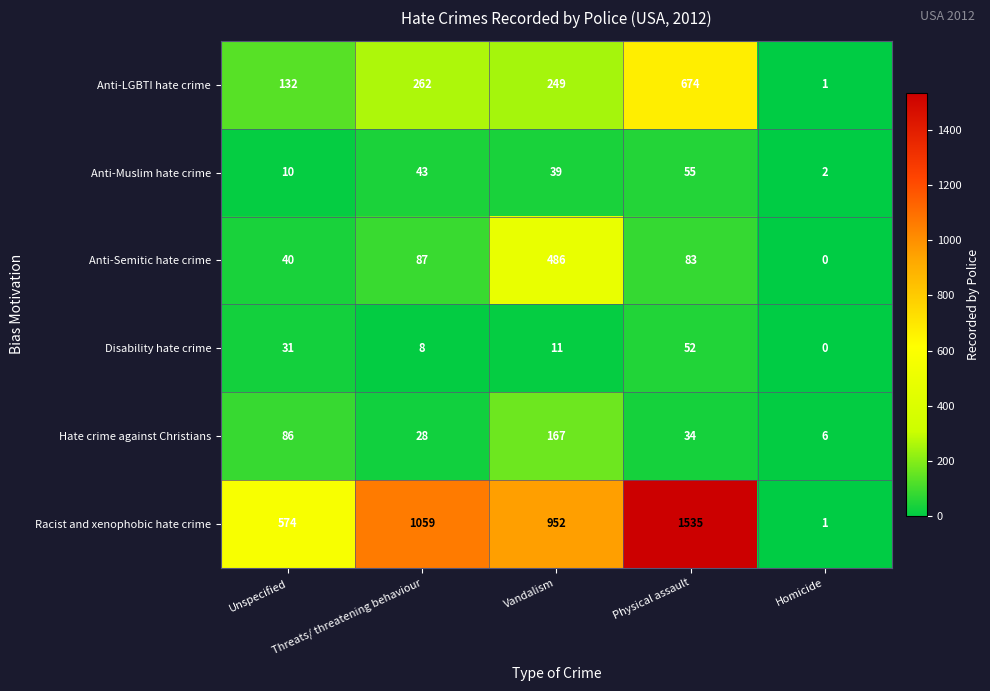

At Threats/ threatening behaviour, list the series in order from largest to smallest.

Racist and xenophobic hate crime, Anti-LGBTI hate crime, Anti-Semitic hate crime, Anti-Muslim hate crime, Hate crime against Christians, Disability hate crime